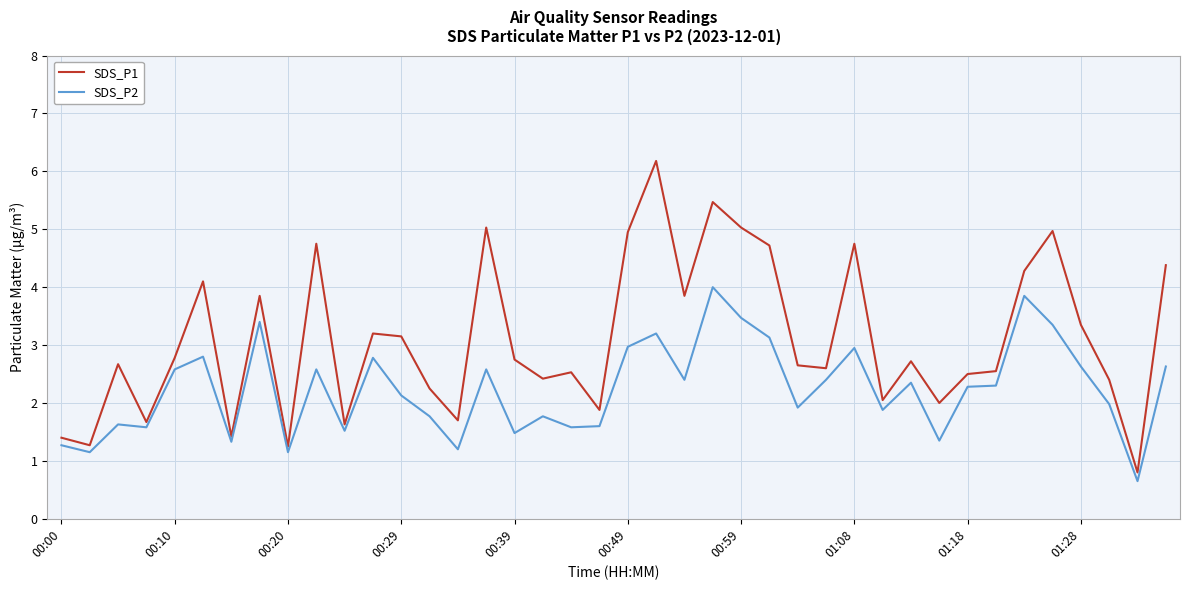

Rank the series by their average value, from highest to lowest.

SDS_P1, SDS_P2